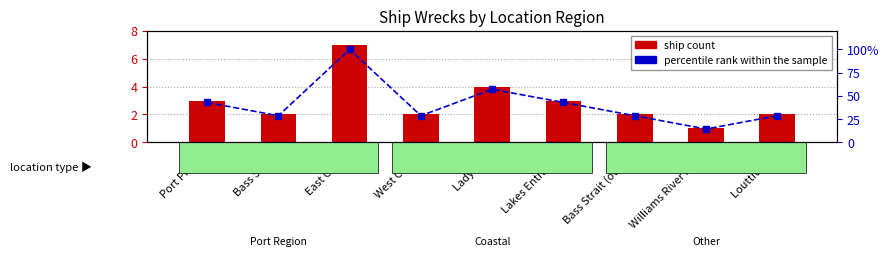

Is it true that ship count equals 1.0 at Louttit Bay?

False